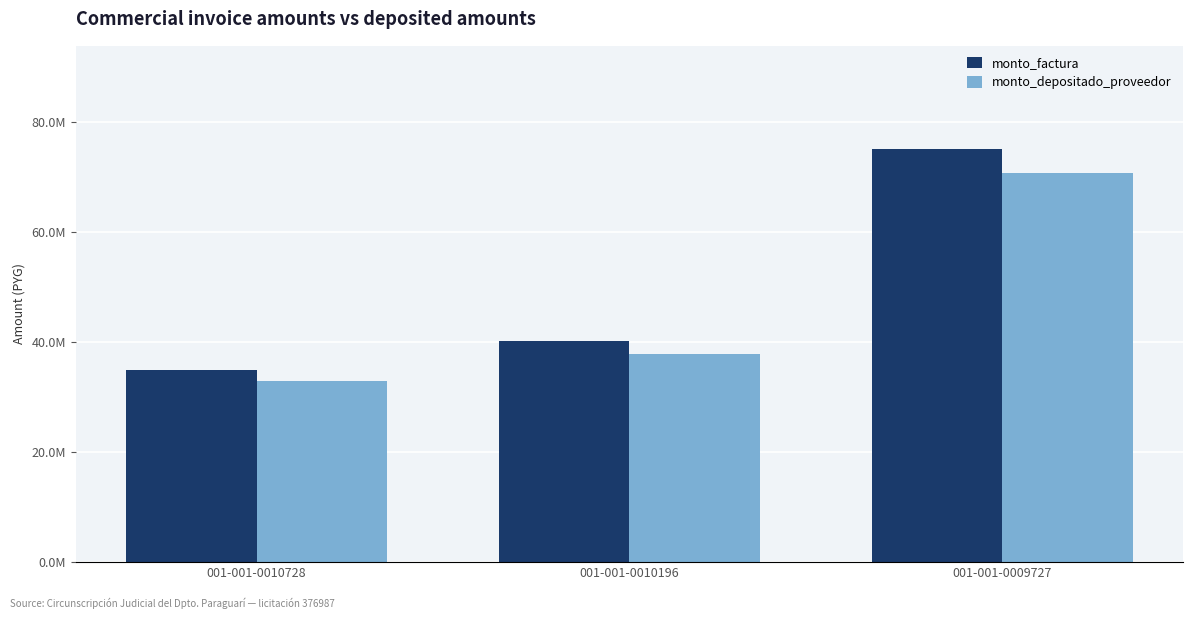

What are all the series names shown in the legend?

monto_factura, monto_depositado_proveedor